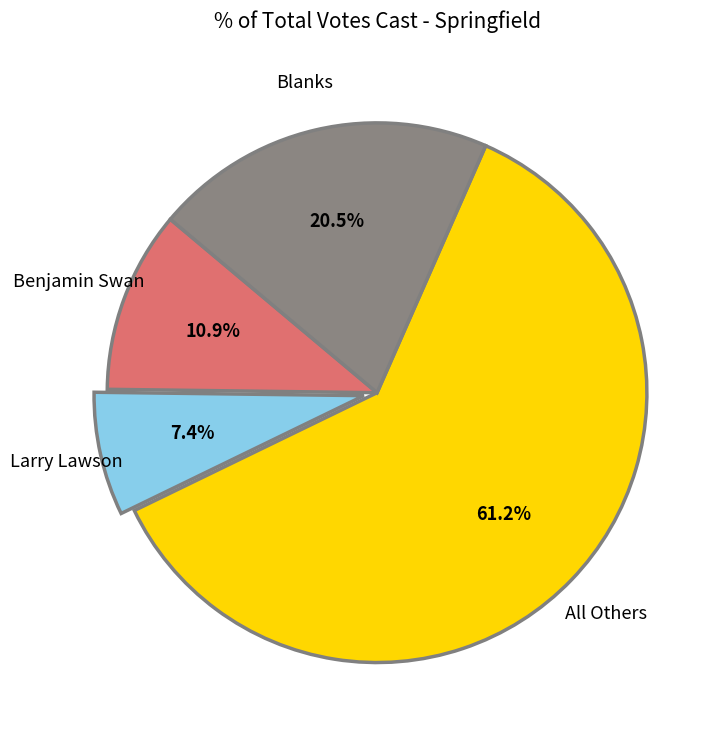

Which category has the biggest portion of the pie?

All Others